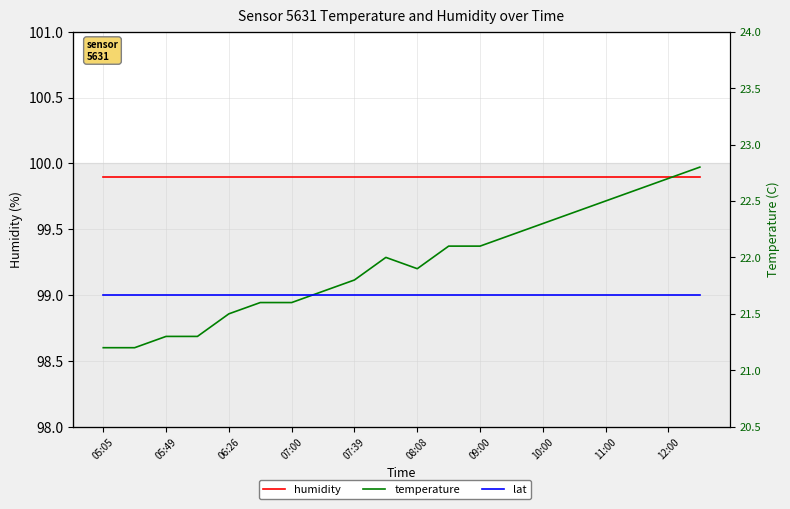

What are all the series names shown in the legend?

humidity, temperature, lat